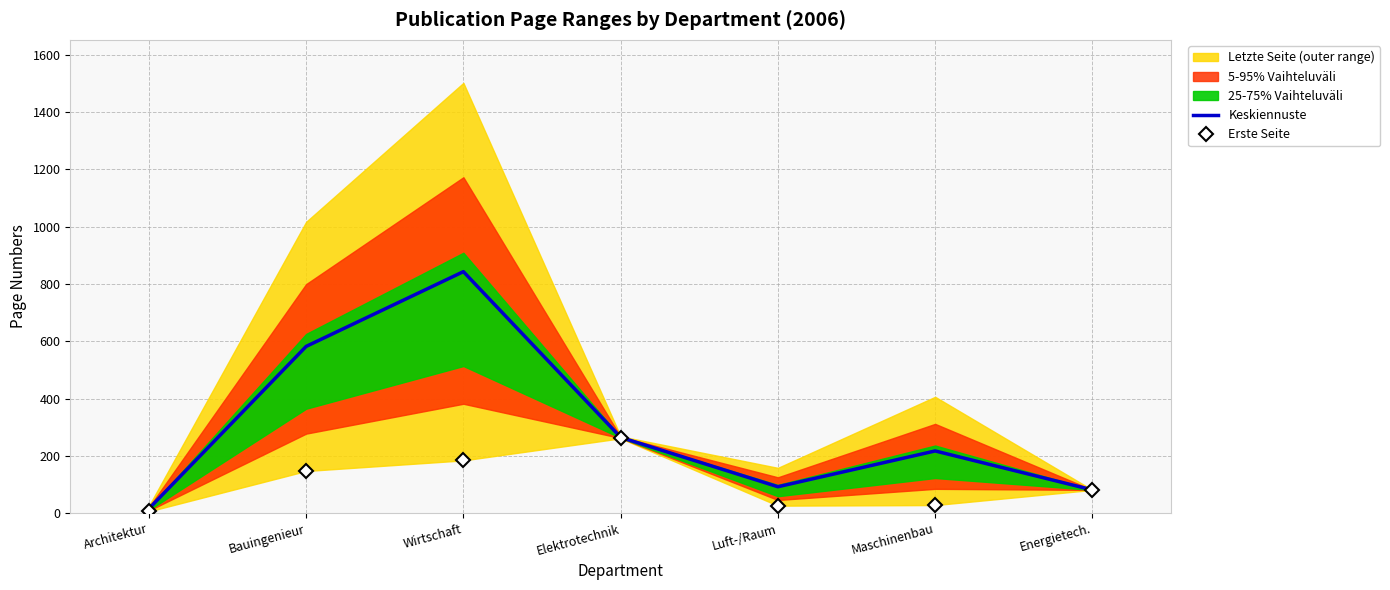

Is this an area chart (filled region under the line)?

No